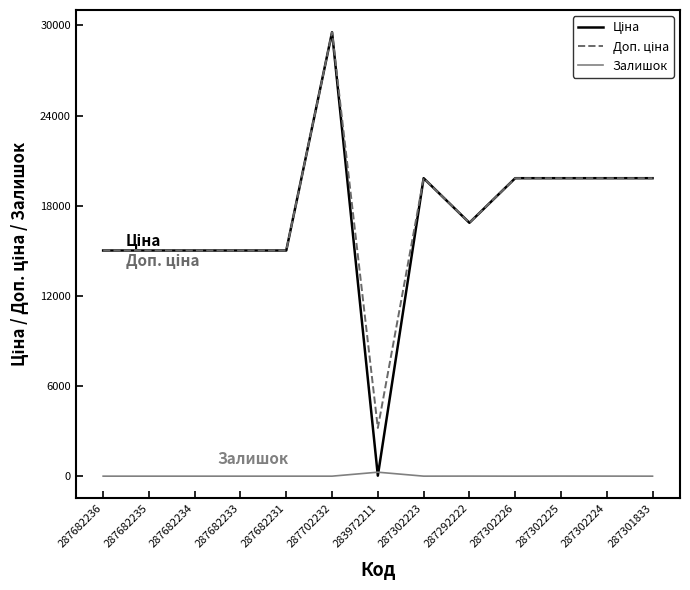

What is the greatest value displayed?

29548.9